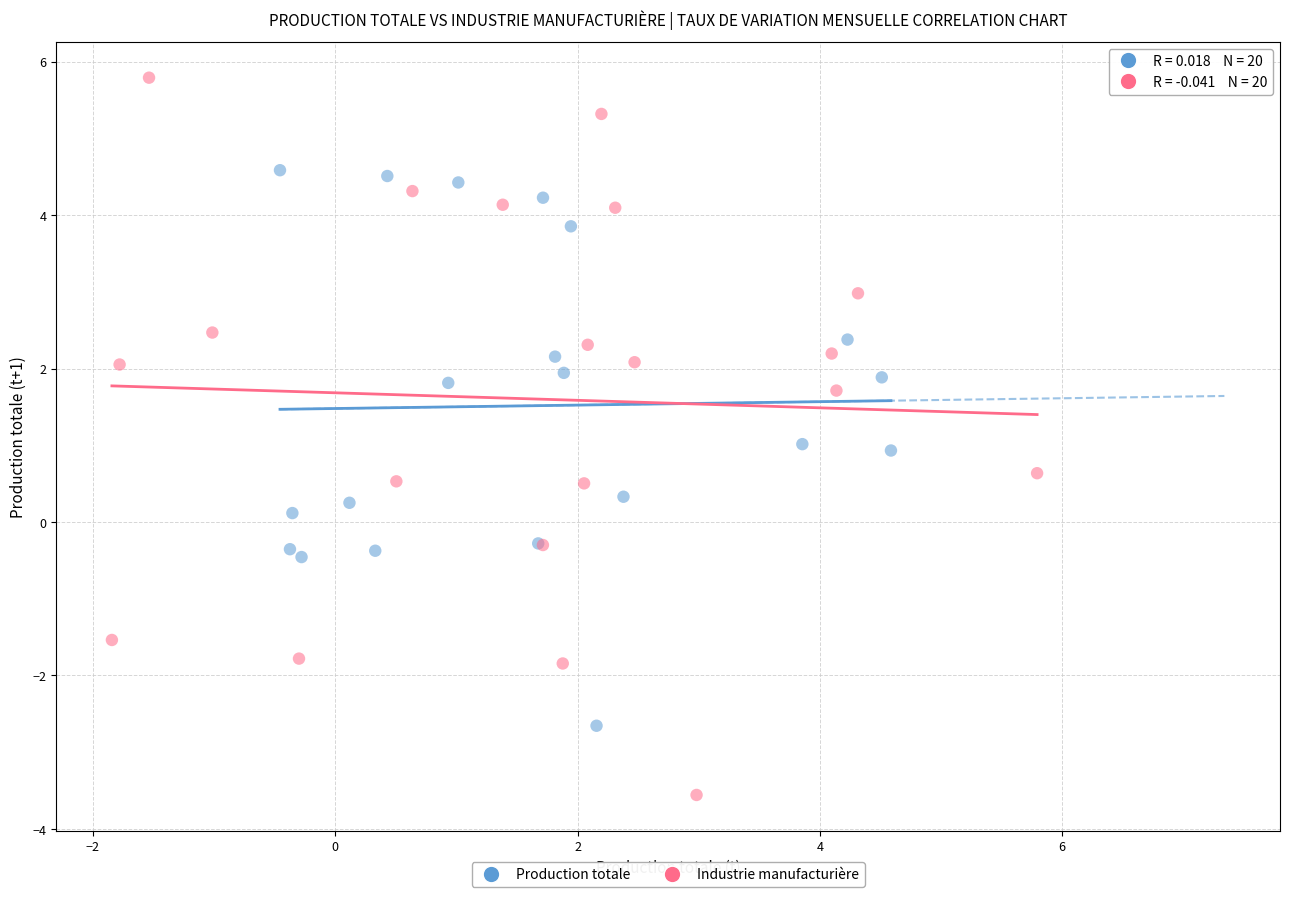

Which series reaches the minimum Y coordinate?

Industrie manufacturière